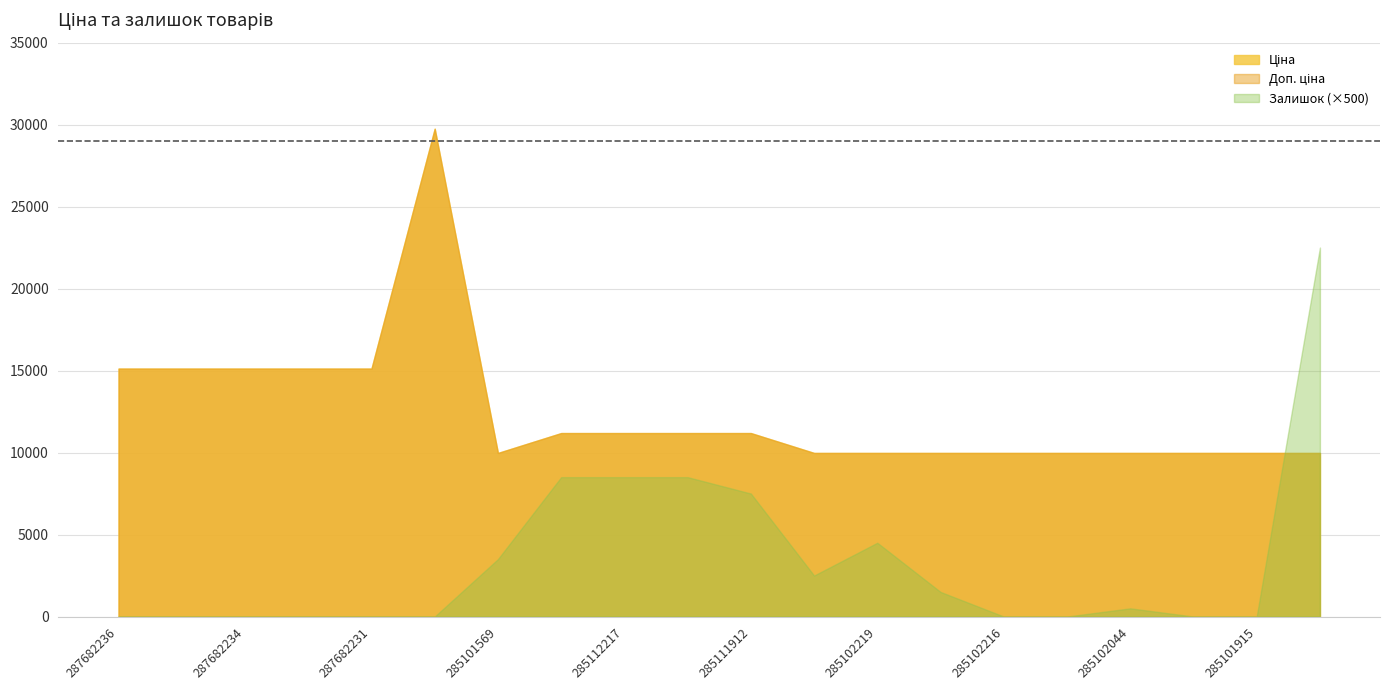

Between 287682235 and 285101569, which series saw the biggest shift?

Ціна